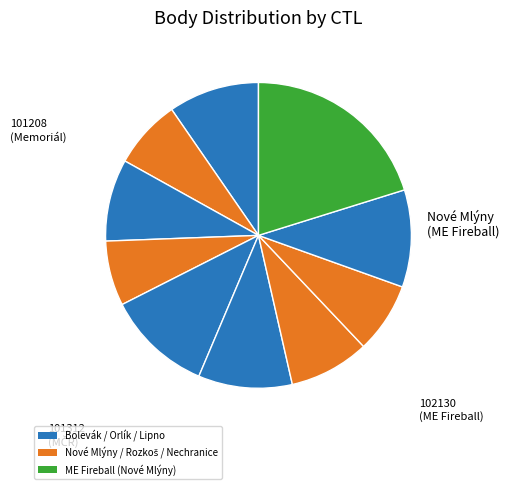

Rank the categories by value from highest to lowest.

102130, 101208, 102128, 101312, 101401, 101802, 101316, 101412, 102107, 101607